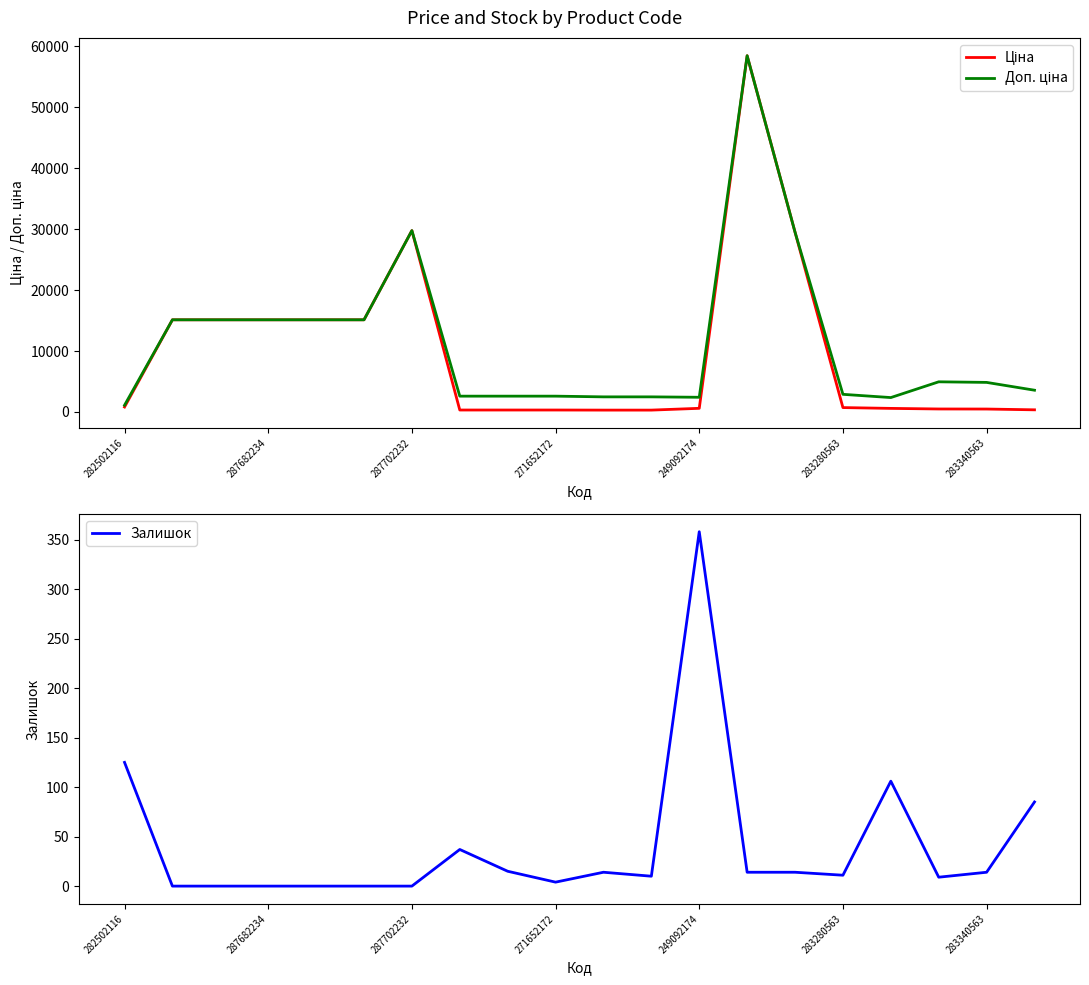

How many lines are shown in the chart?

3